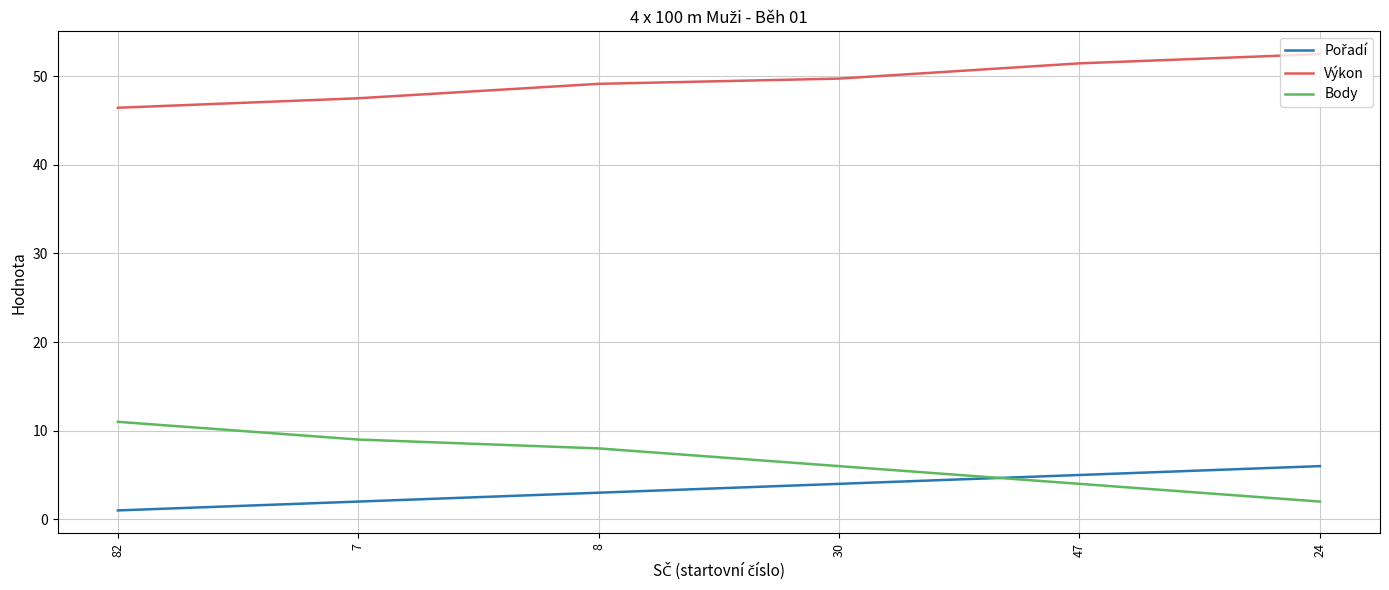

What is the greatest value displayed?

52.5